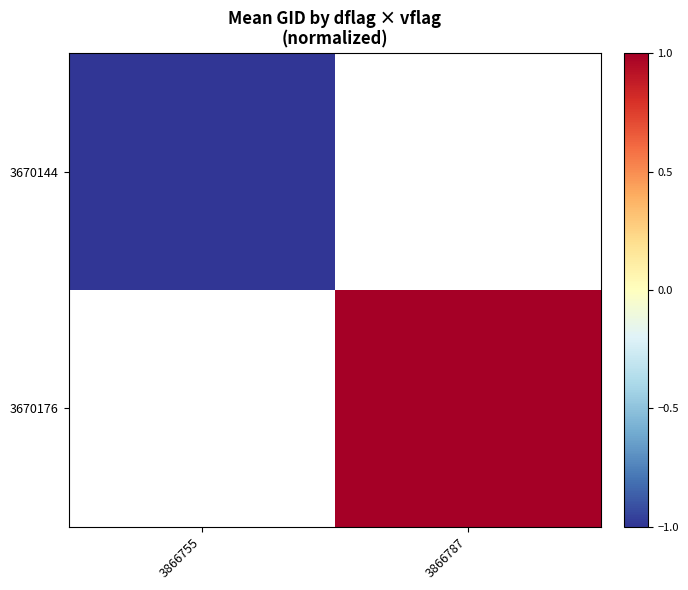

How many series are shown in this chart?

2